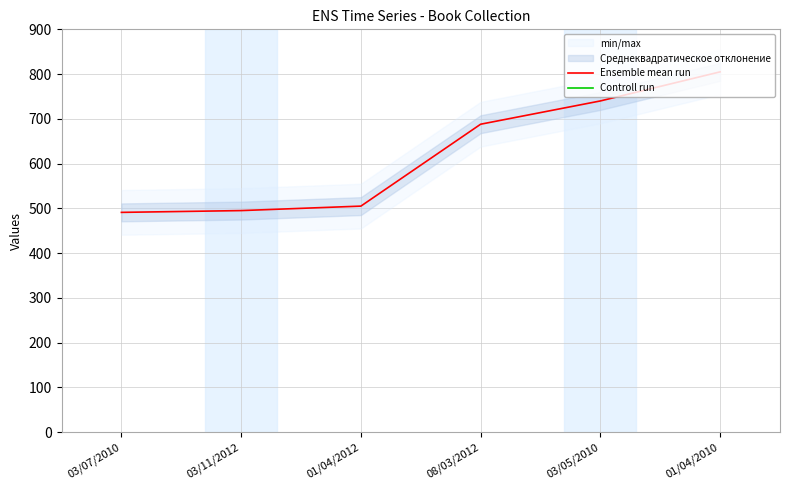

True or false: Controll run and Ensemble mean run intersect in this chart.

False